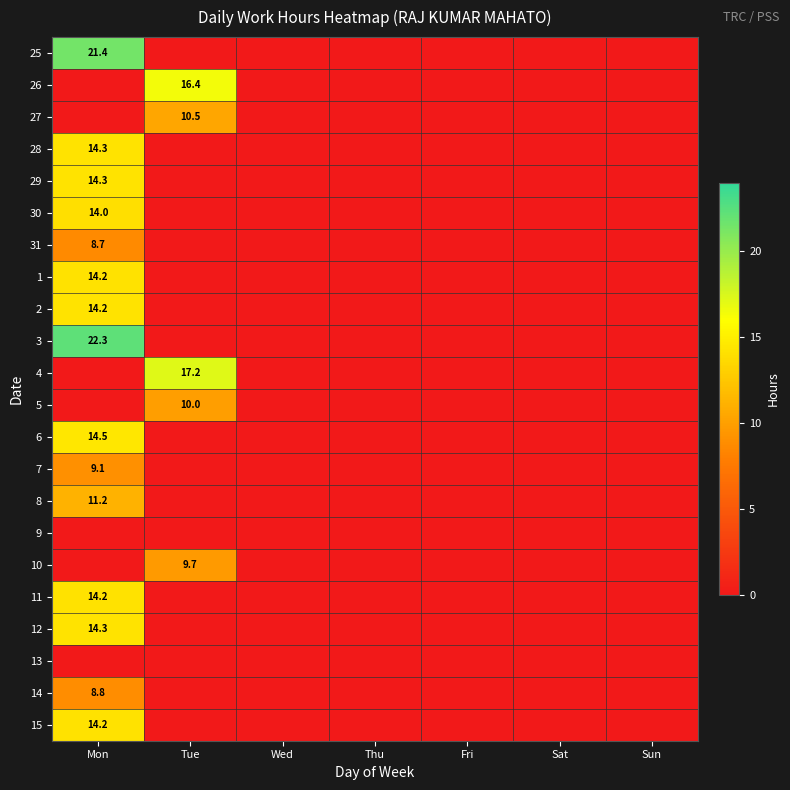

The 5 series shows 10.0 at Tue. True or false?

True